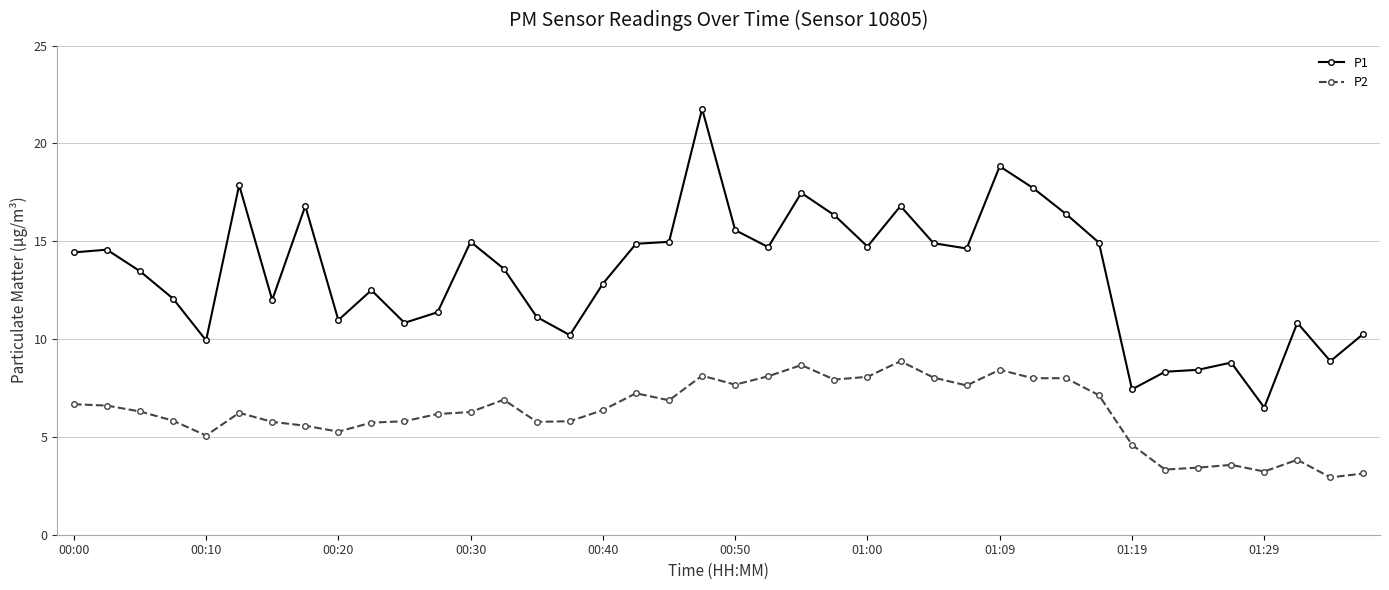

What is the sum of all P1 values?

533.6